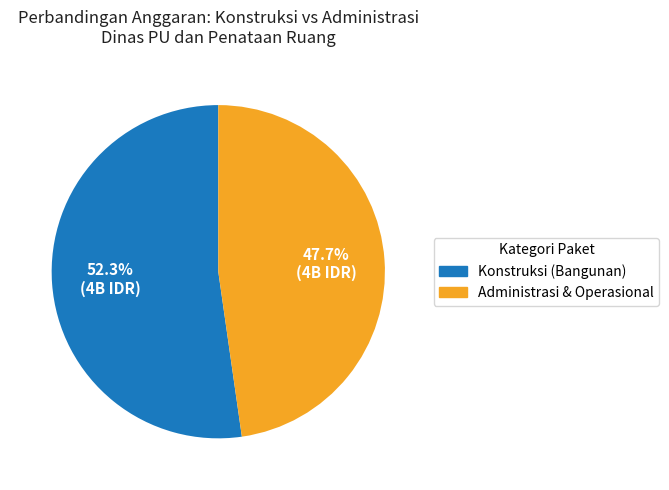

Combined, what portion of the pie is Konstruksi (Bangunan) and Administrasi & Operasional?

100.0%